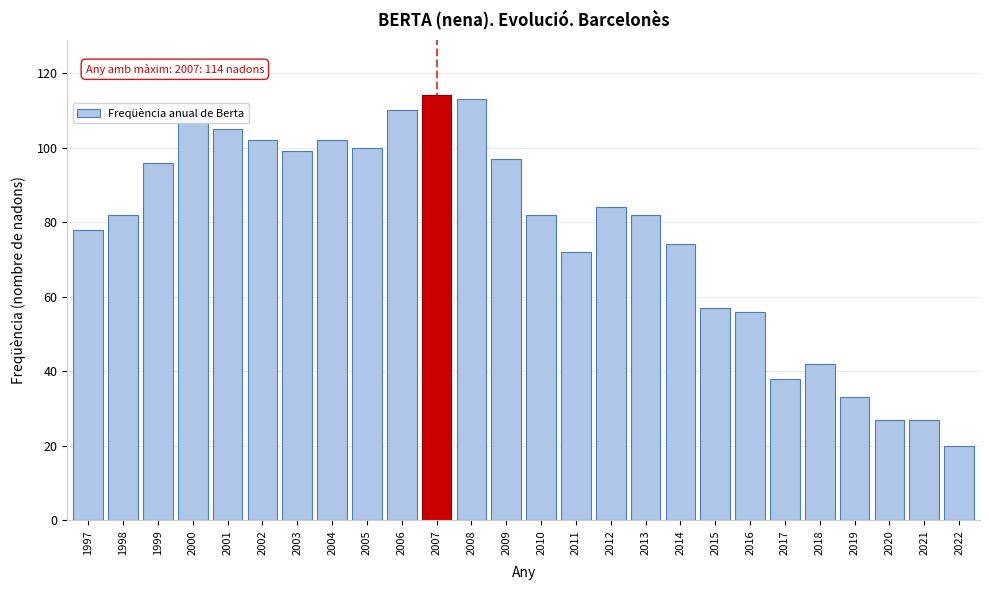

Which label corresponds to the smallest value in the chart?

2022